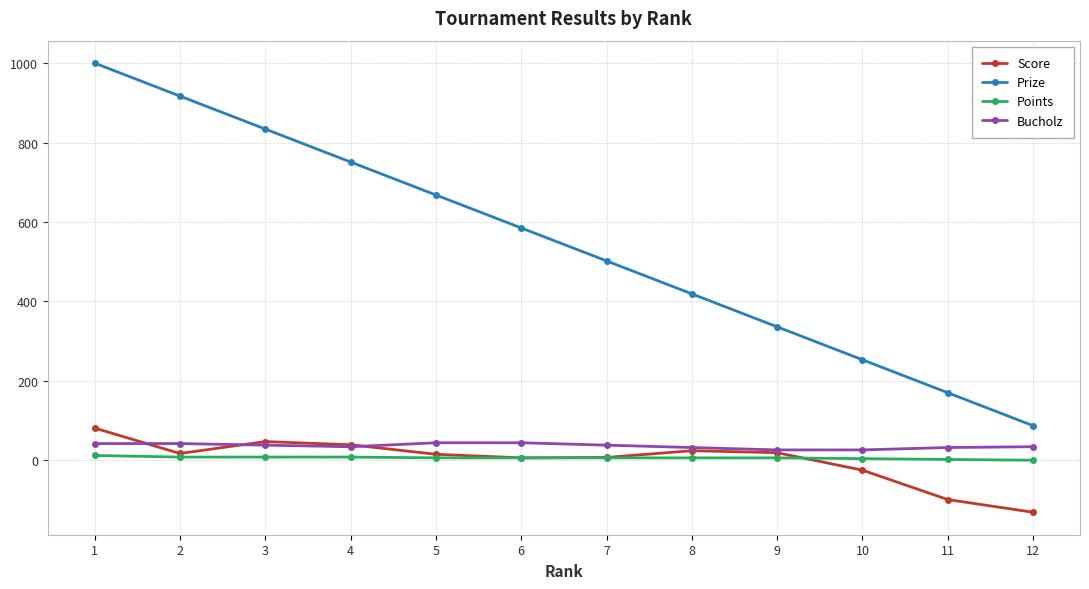

Is the value of Points at 1 greater than the value of Score at 4?

No